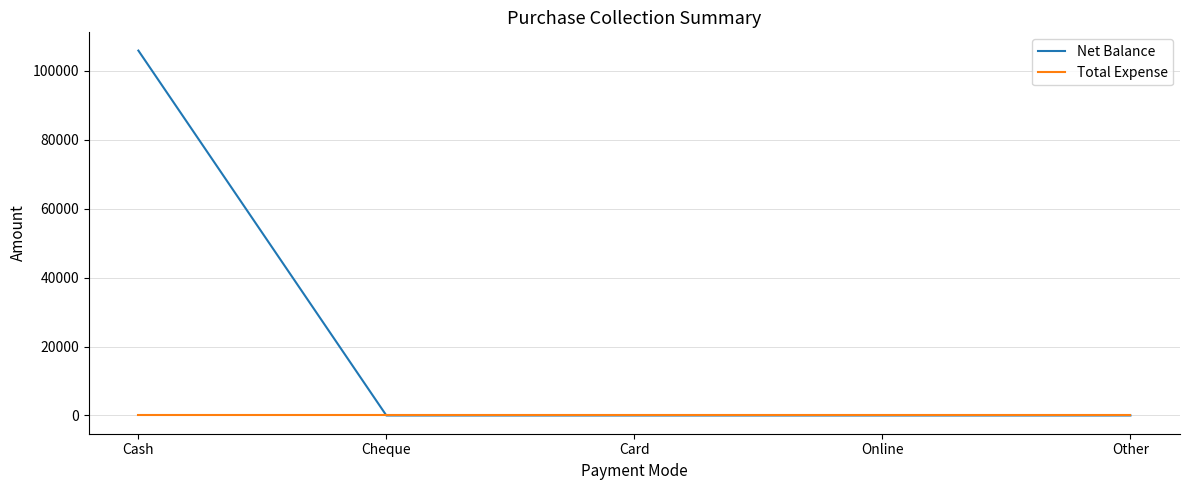

Rank the series by their average value, from highest to lowest.

Net Balance, Total Expense